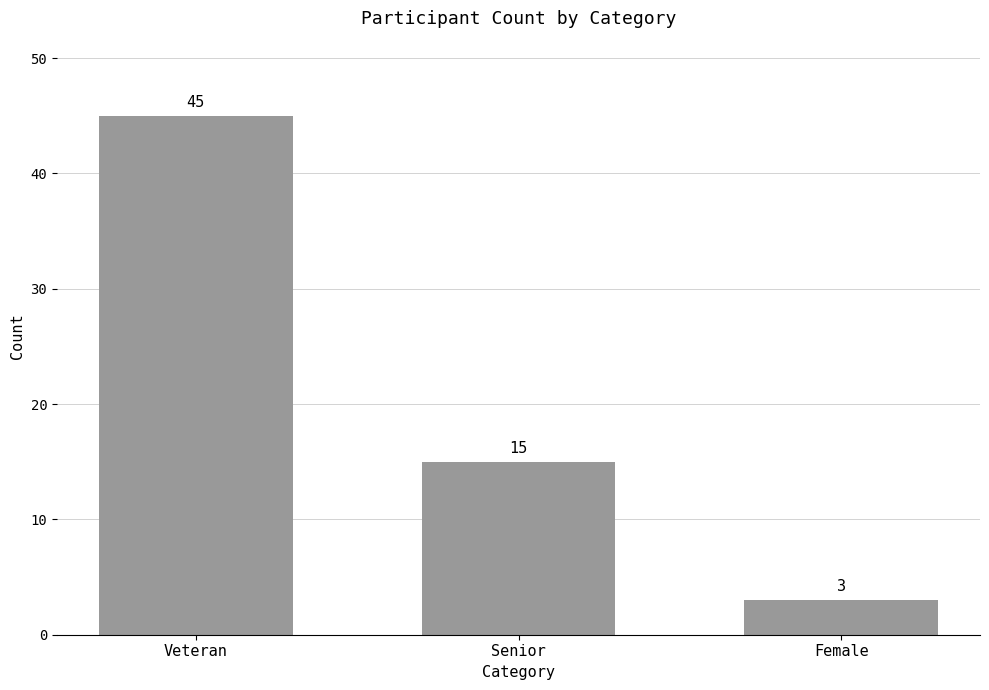

What is the sum of all values?

63